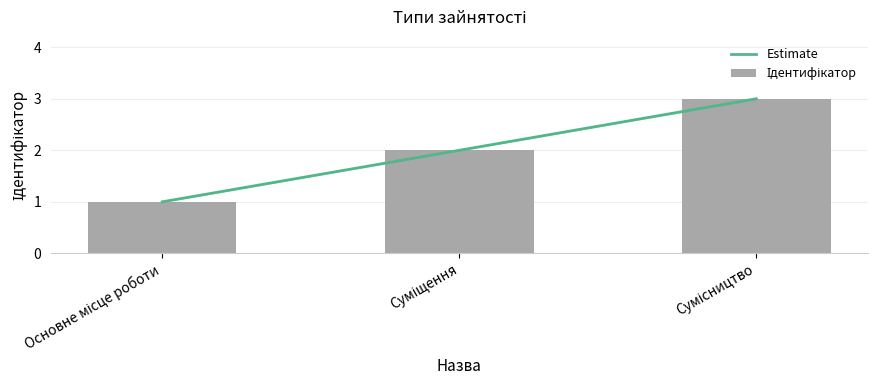

What is the label of the 3rd bar from the right?

Основне місце роботи